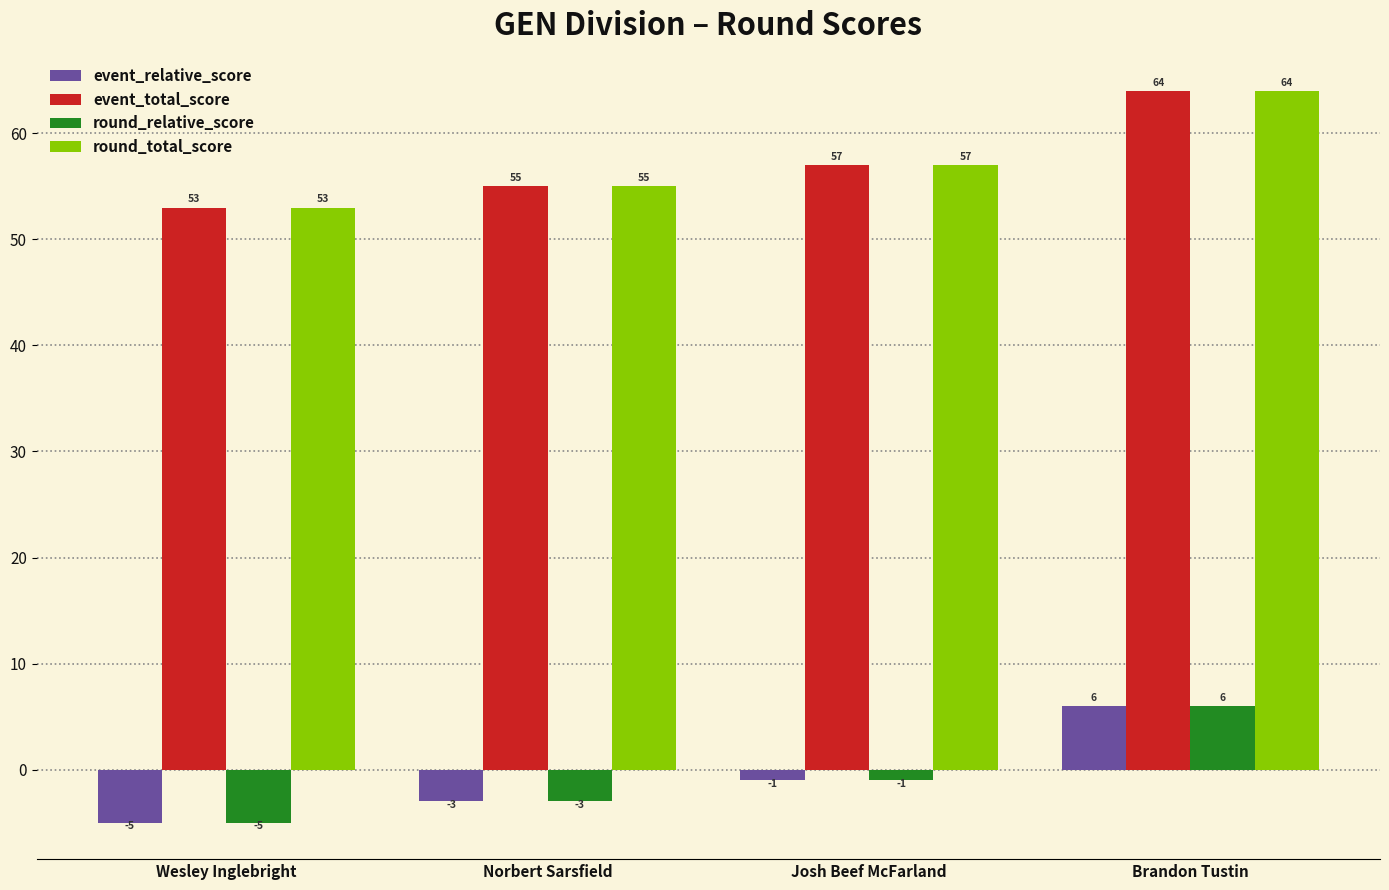

How many bars are there in each group?

4